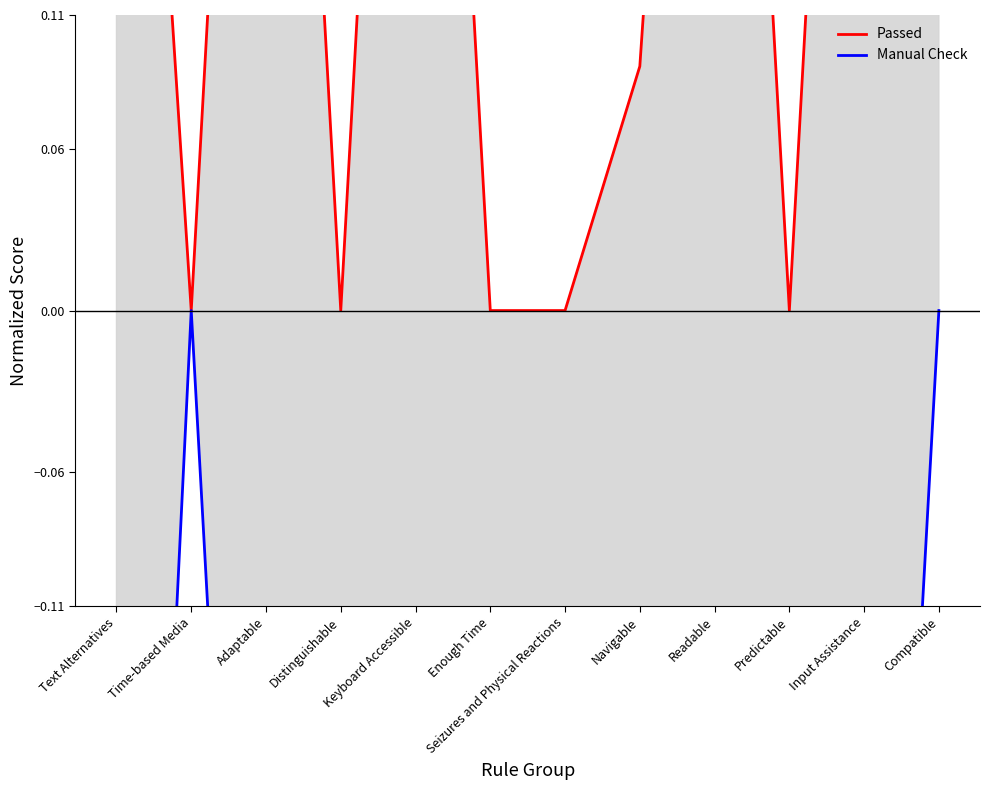

Is the value of Passed at Keyboard Accessible greater than the value of Manual Check at Enough Time?

Yes